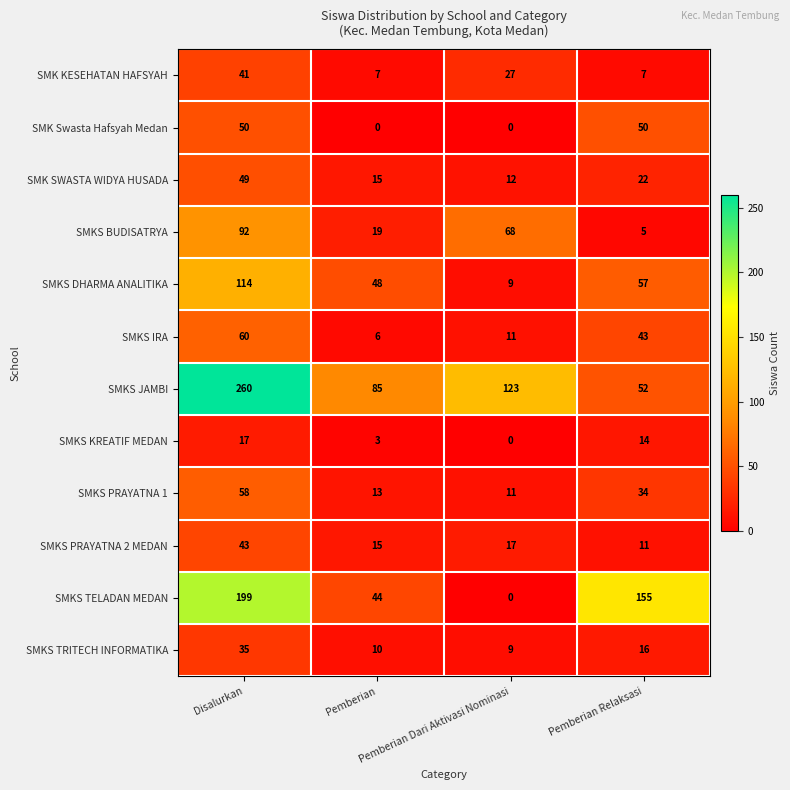

Which series has the widest spread of values?

SMKS JAMBI